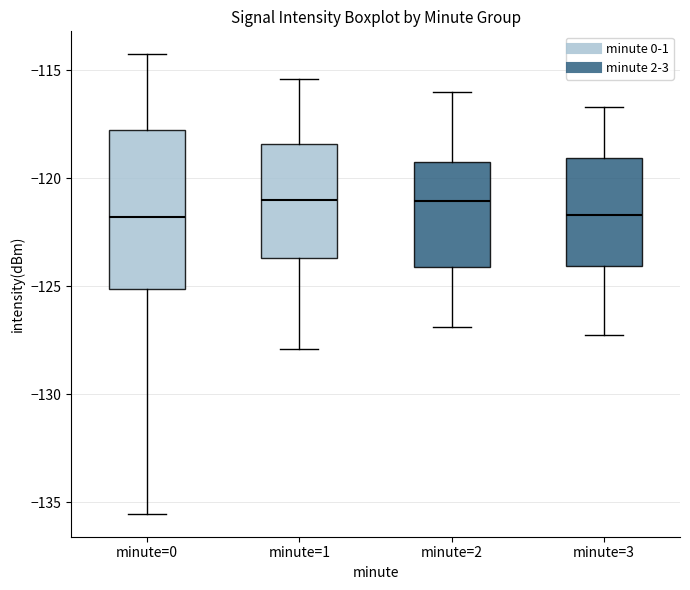

Reading left to right, transcribe this box plot: for each box, give where its median line is, the range the box spans, and where its two whiskers end, as read against the y-axis. The values are not printed on the chart, so give them approximately, as read against the axis.

minute=0: median -122.0, box -125.0 to -118.0, whiskers -135.5 to -114.5
minute=1: median -121.0, box -123.5 to -118.5, whiskers -128.0 to -115.5
minute=2: median -121.0, box -124.0 to -119.0, whiskers -127.0 to -116.0
minute=3: median -121.5, box -124.0 to -119.0, whiskers -127.0 to -116.5